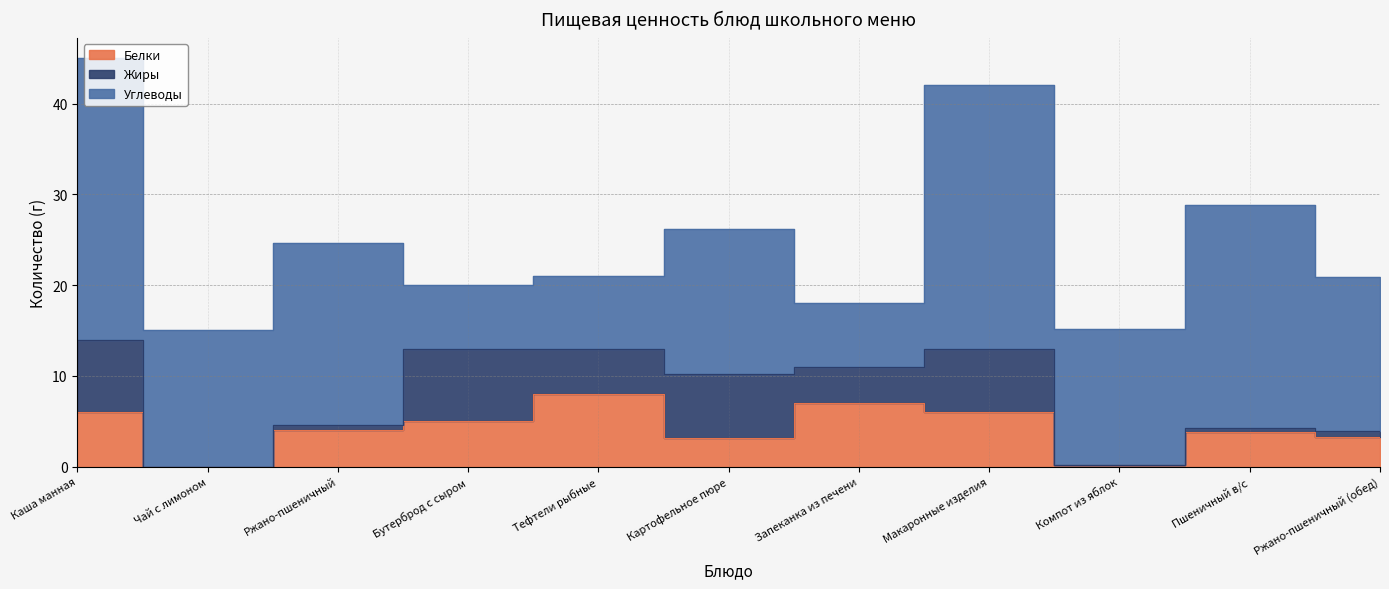

What position from the left is Тефтели рыбные?

5